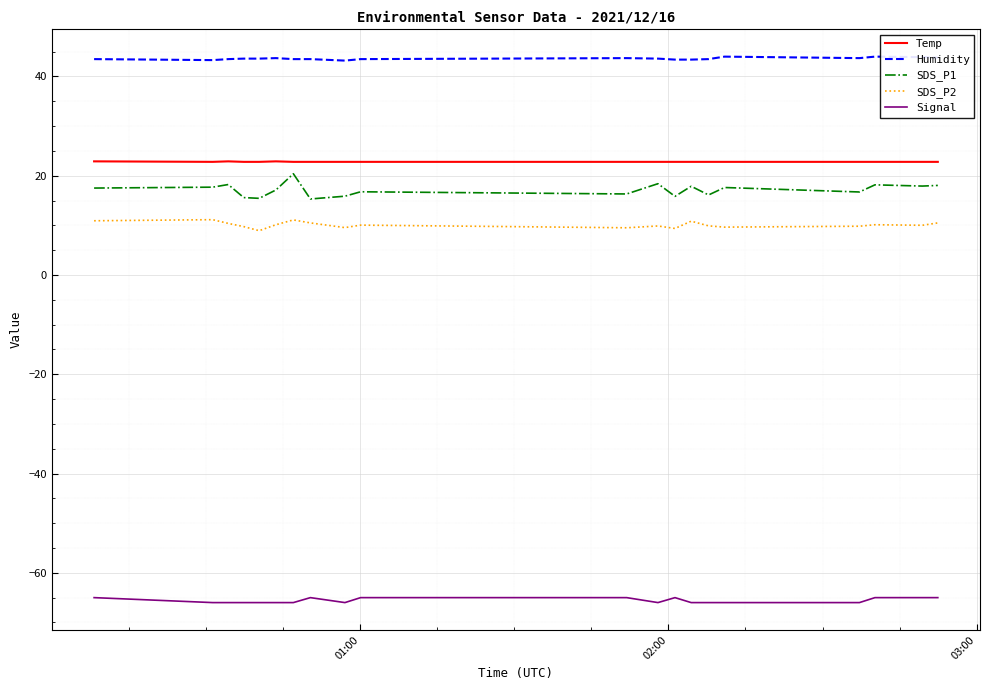

What is the difference between the maximum and second lowest values in the Temp series?

0.1